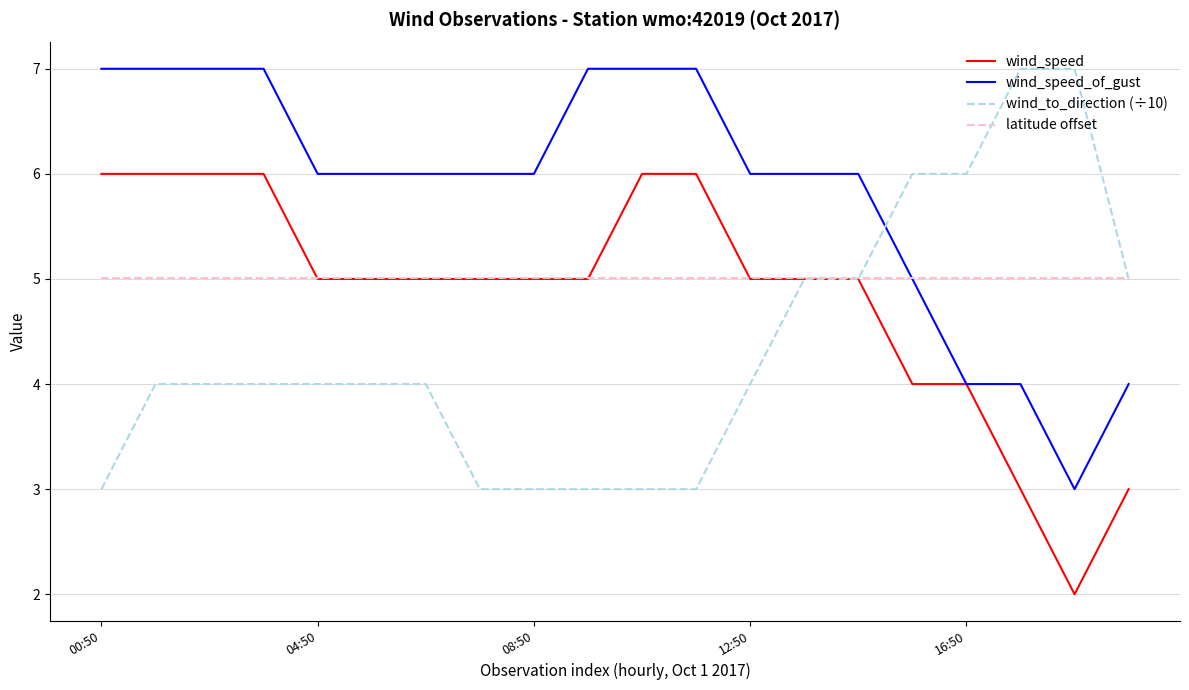

What is the greatest value displayed?

7.0